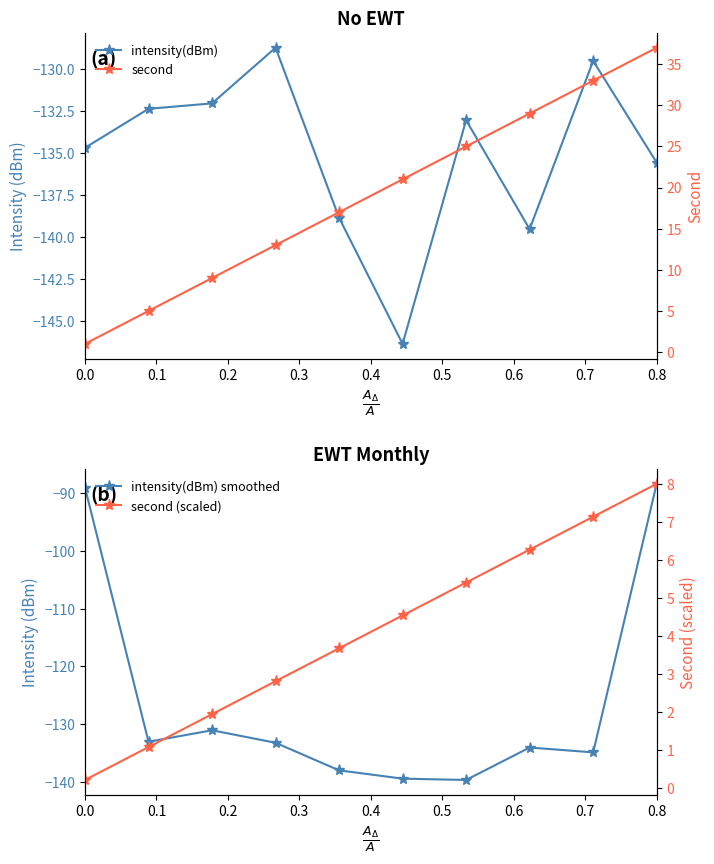

Reading left to right, extract all data points from this chart.

intensity(dBm): -134.7	-132.4	-132.0	-128.7	-138.9	-146.4	-133.1	-139.5	-129.5	-135.6
intensity(dBm) smoothed: -89.0	-133.0	-131.1	-133.2	-138.0	-139.4	-139.7	-134.0	-134.9	-88.4
second: 1.0	5.0	9.0	13.0	17.0	21.0	25.0	29.0	33.0	37.0
second (scaled): 0.2	1.1	1.9	2.8	3.7	4.5	5.4	6.3	7.1	8.0